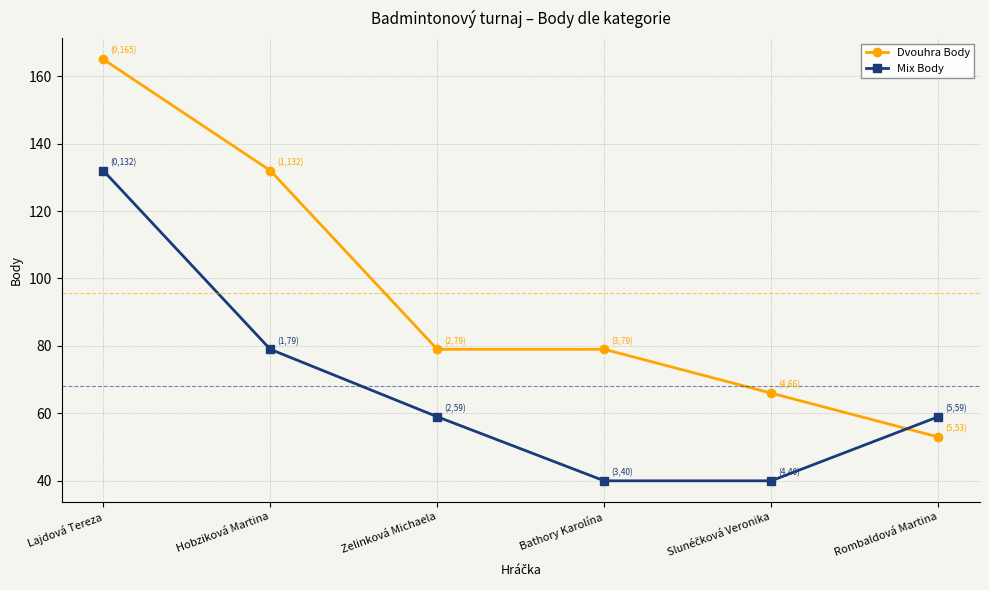

Rank the series by their maximum value, from highest to lowest.

Dvouhra Body, Mix Body